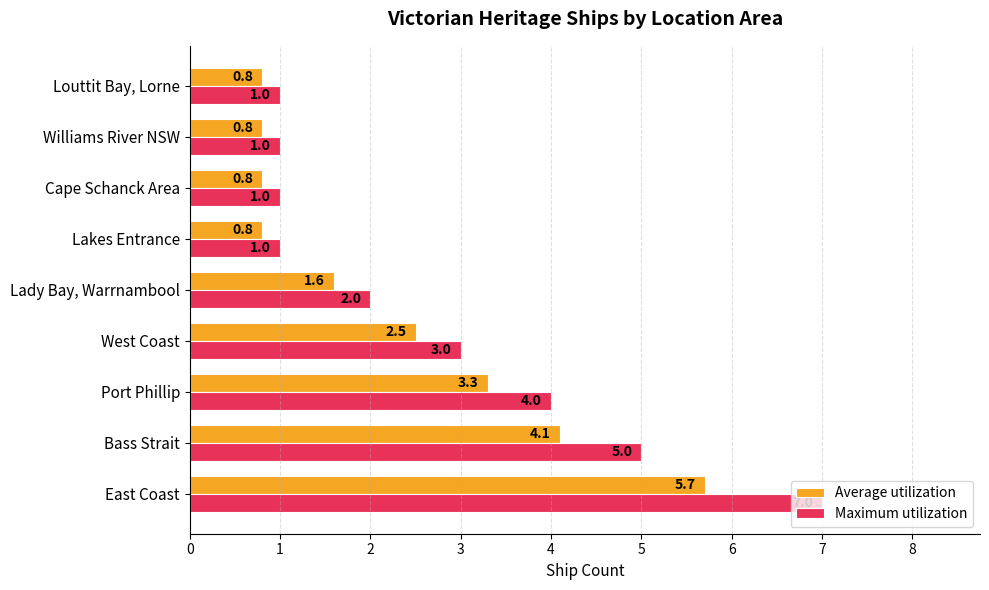

How many data points in Maximum utilization are less than 2?

4